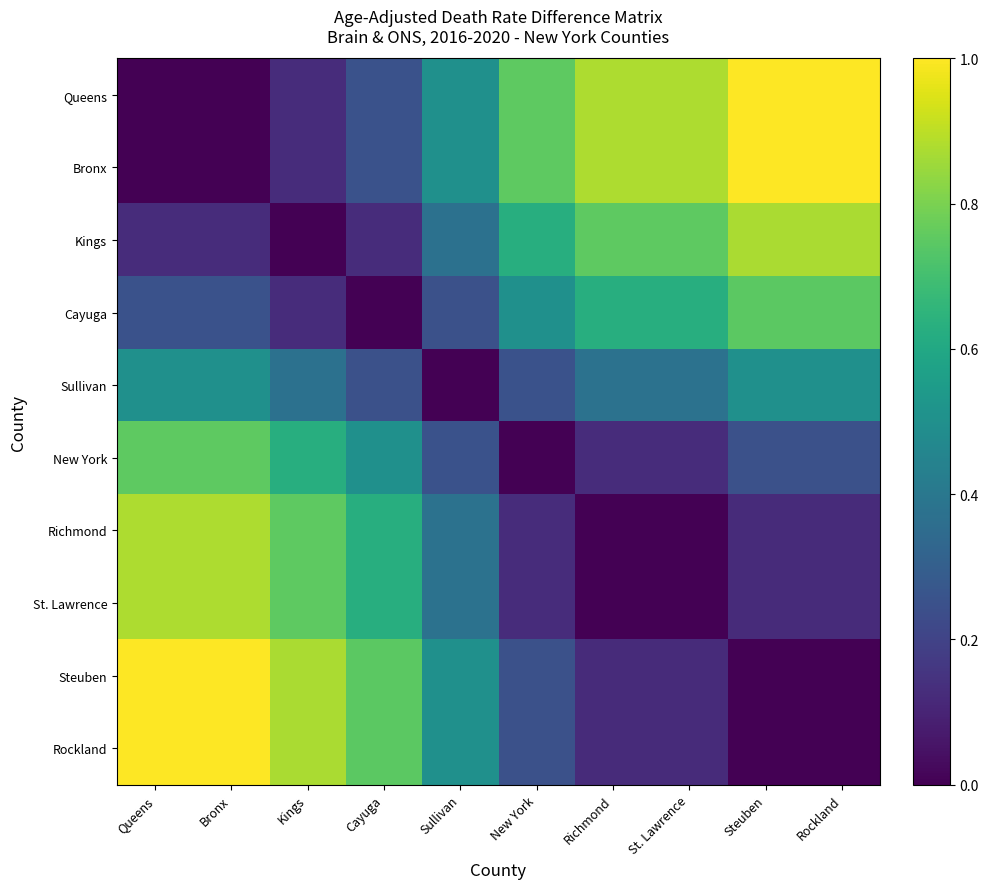

At which category does the chart reach its minimum across all series?

Queens